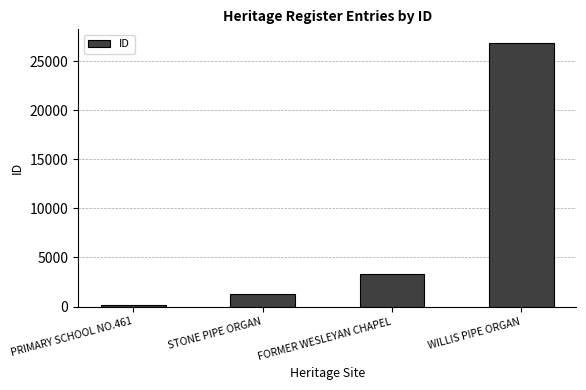

List the labels in order of value, smallest first.

PRIMARY SCHOOL NO.461, STONE PIPE ORGAN, FORMER WESLEYAN CHAPEL, WILLIS PIPE ORGAN